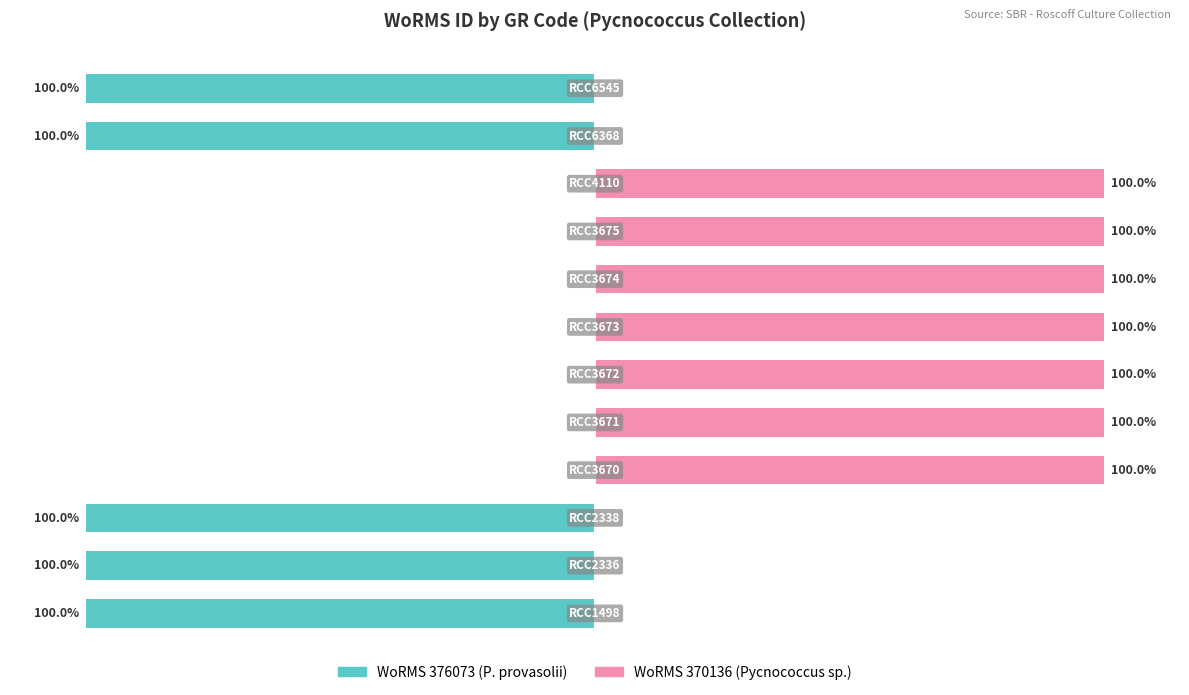

What is the highest value of the WoRMS 370136 (Pycnococcus sp.) series?

100